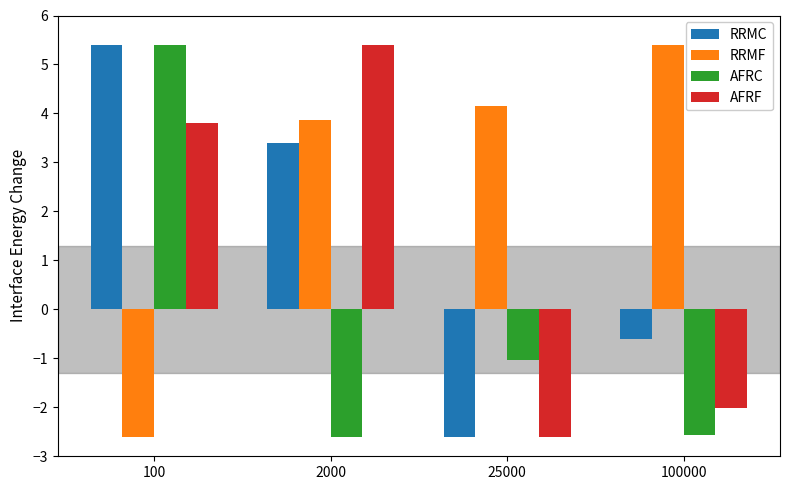

What are all the series names shown in the legend?

RRMC, RRMF, AFRC, AFRF